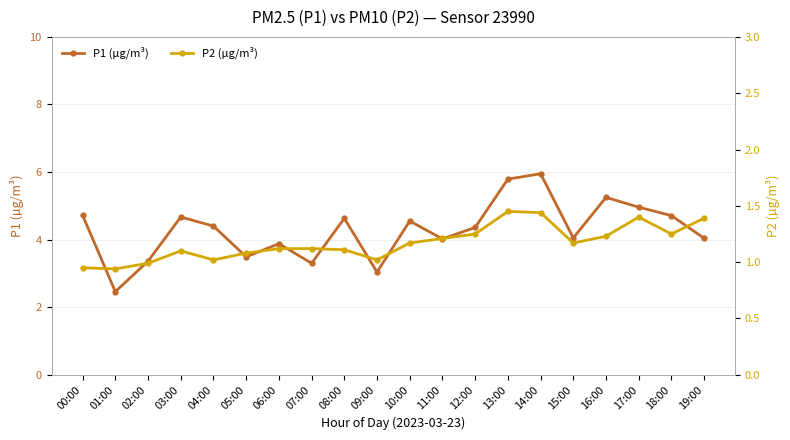

What is the value of the P1 (µg/m³) point at the 1st from the left?

4.7